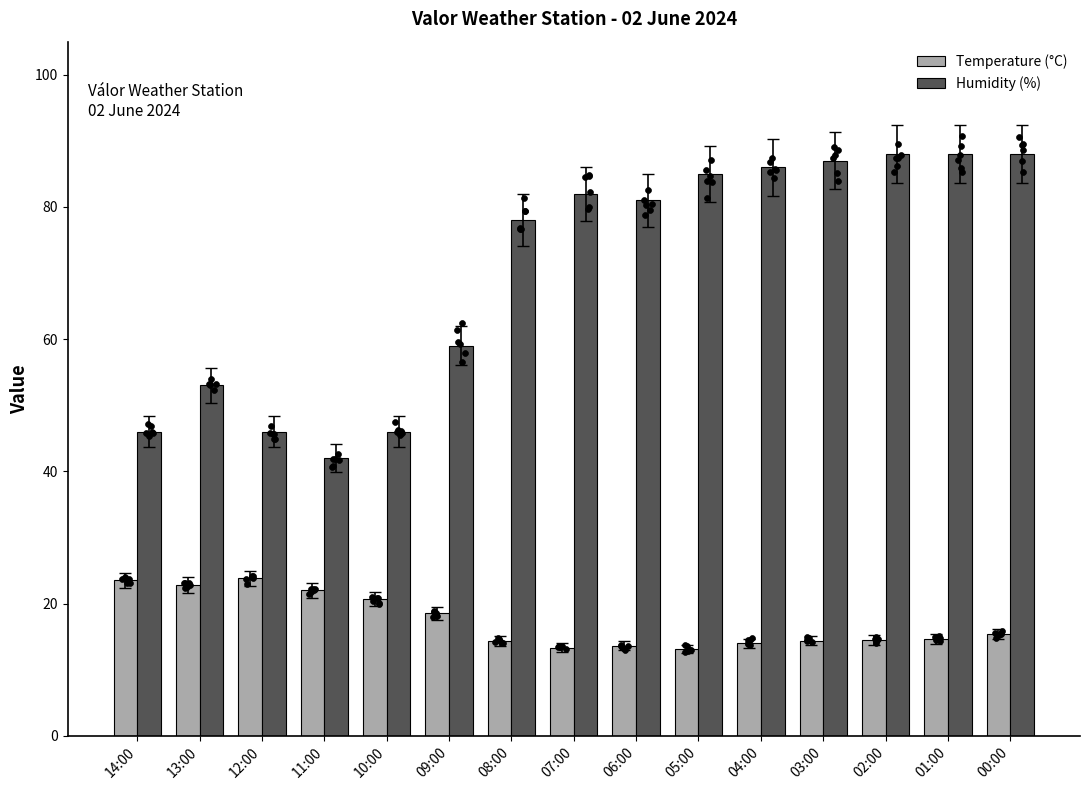

What are all the series names shown in the legend?

Temperature (°C), Humidity (%)